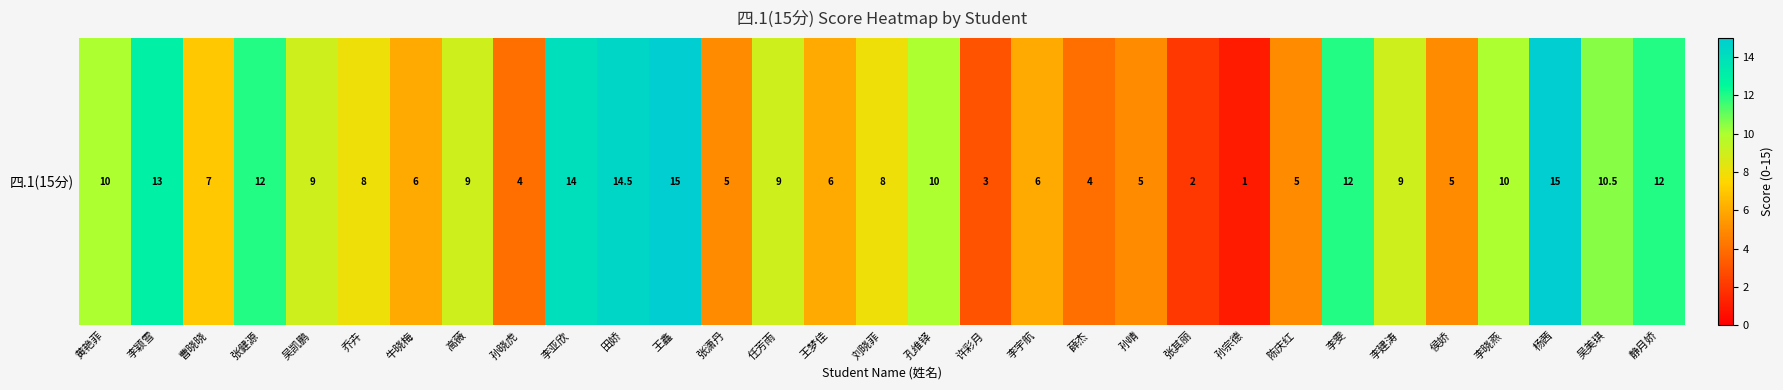

List the labels in order of value, largest first.

王鑫, 杨茜, 田娇, 李亚欣, 李颖雪, 张健源, 李雯, 静月娇, 吴美琪, 黄艳菲, 孔维铎, 李晓燕, 吴凯鹏, 高薇, 任芳雨, 李建涛, 乔卉, 刘晓菲, 曹晓晓, 牛晓梅, 王梦佳, 李宇航, 张潇丹, 孙晴, 陈庆红, 侯娇, 孙晓虎, 薛杰, 许彩月, 张其丽, 孙宗德